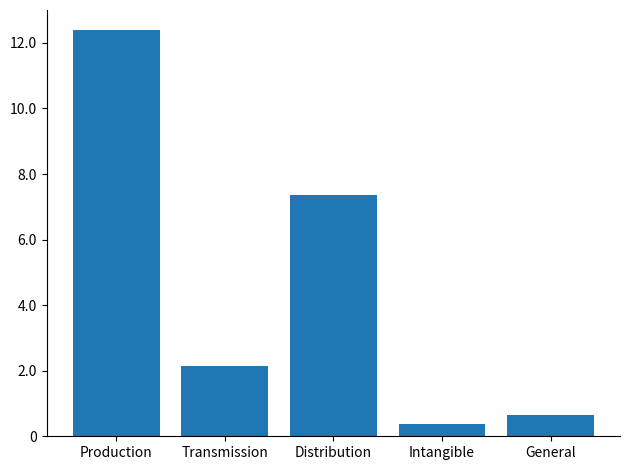

Does the chart contain any negative values?

No